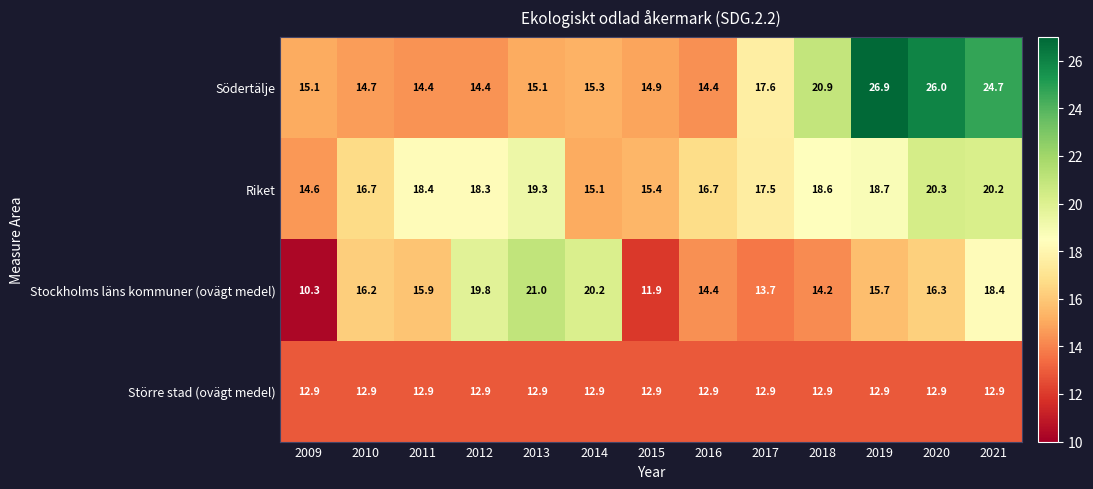

What is the difference between the second highest and minimum values in the Riket series?

5.6